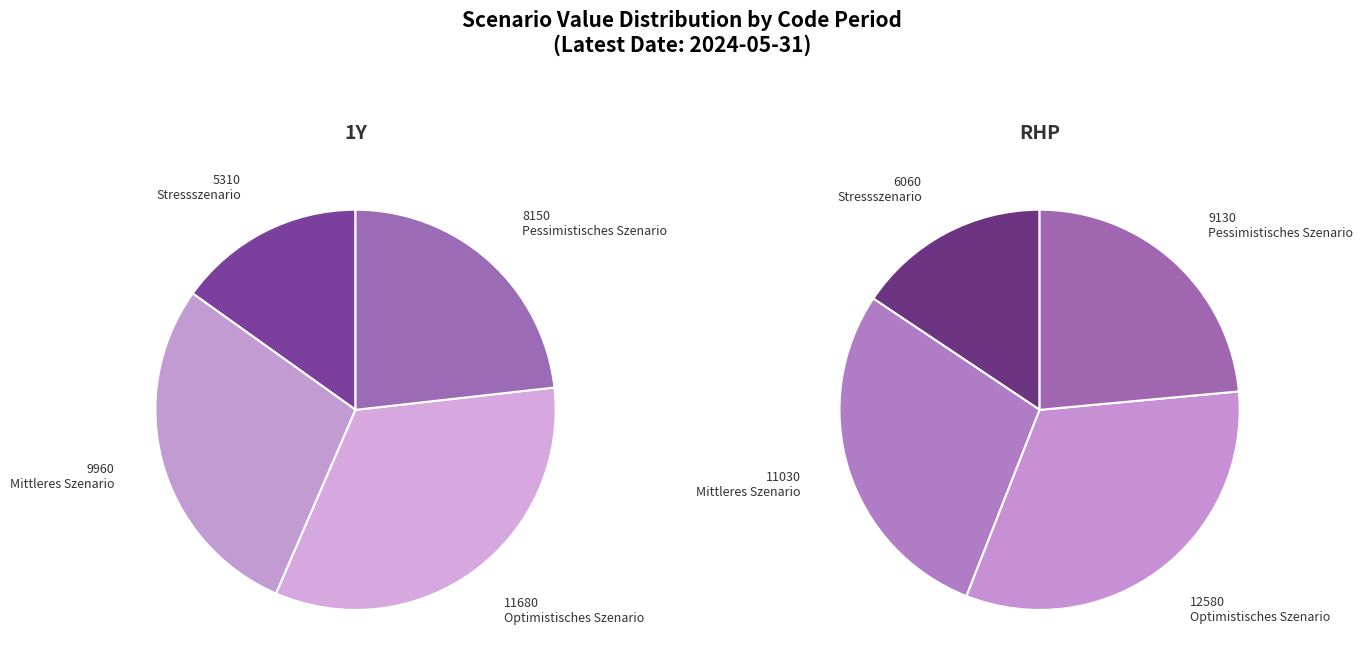

To the nearest percent, what percentage of the pie is RHP?

53%